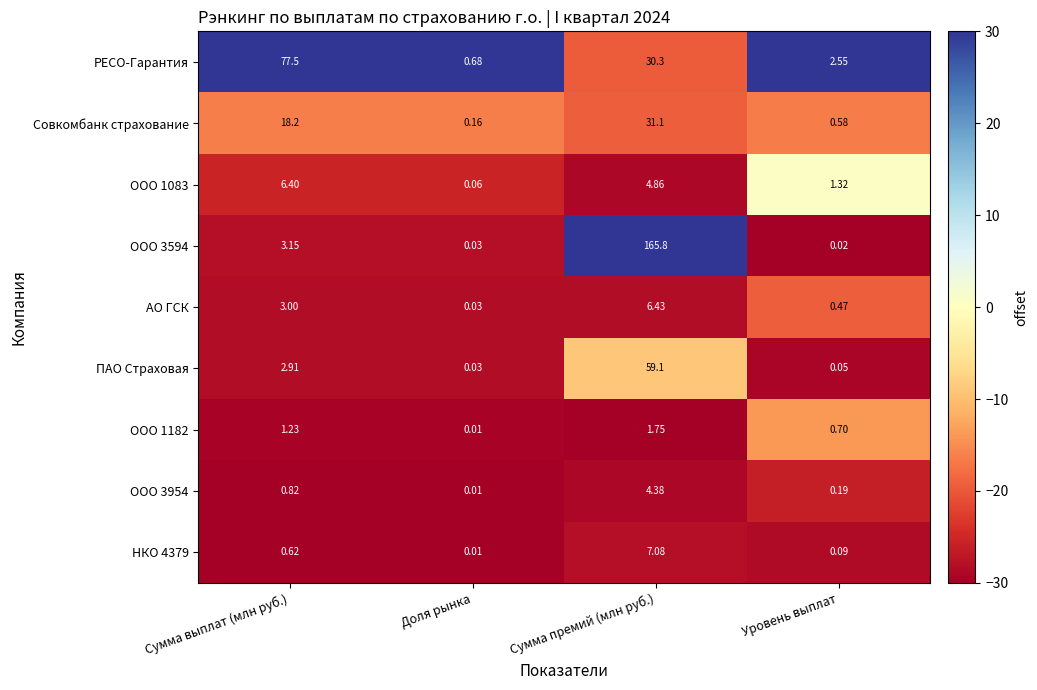

At which category is the sum across all series the highest?

Сумма премий (млн руб.)